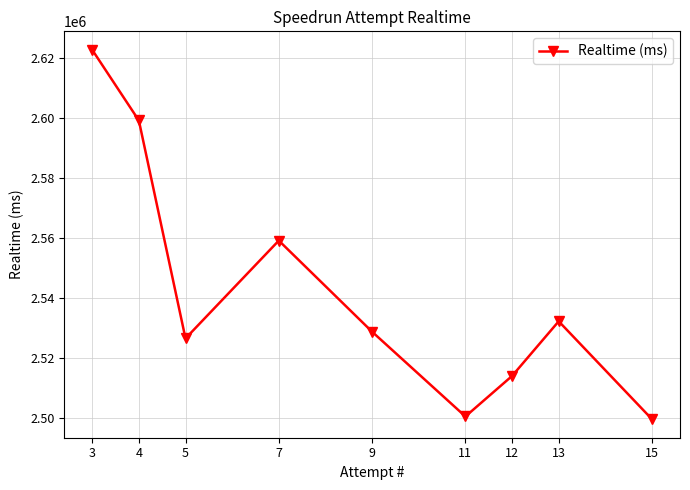

What is the sum of the values at 9 and 4?

5127869